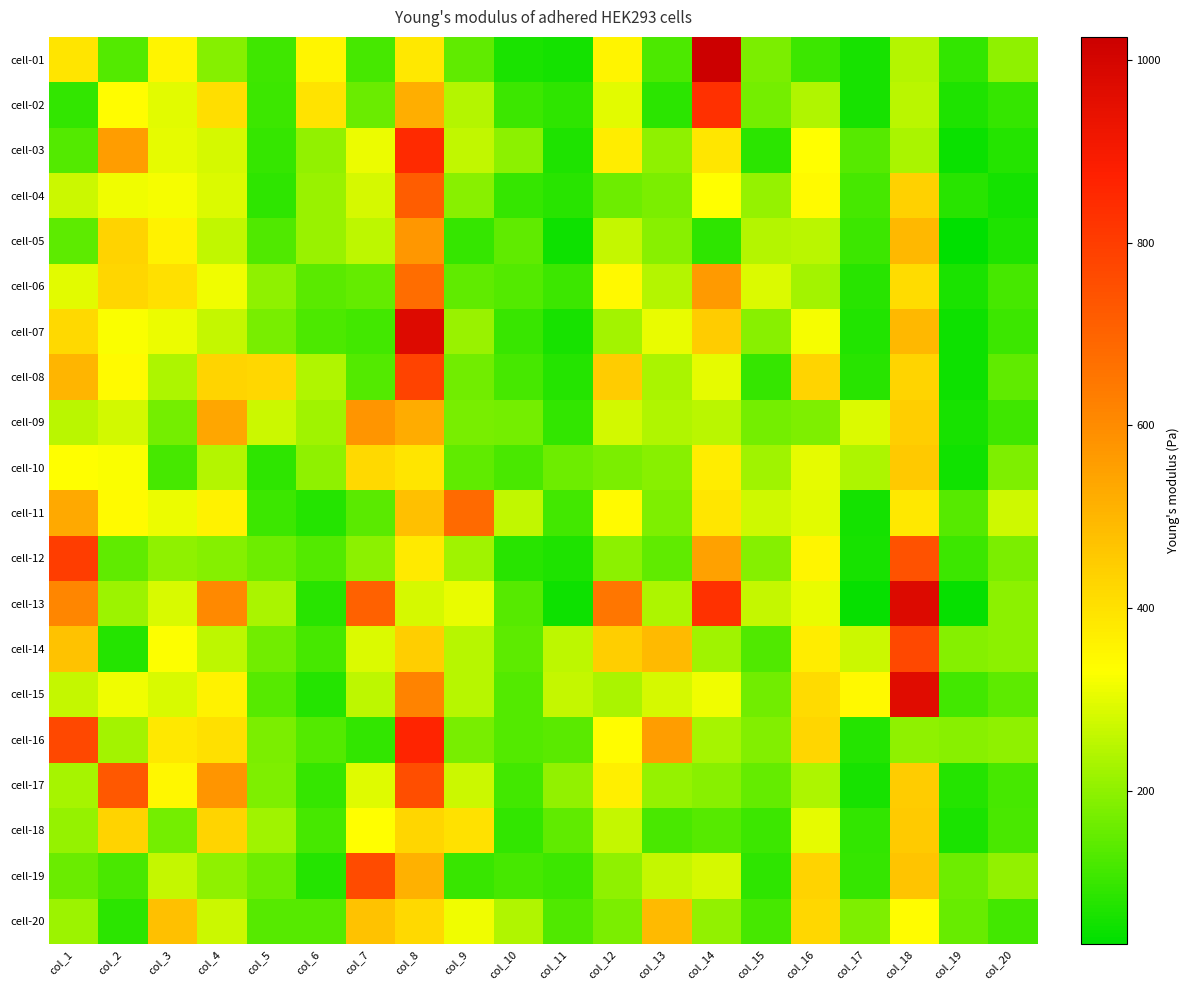

How many series are shown in this chart?

20